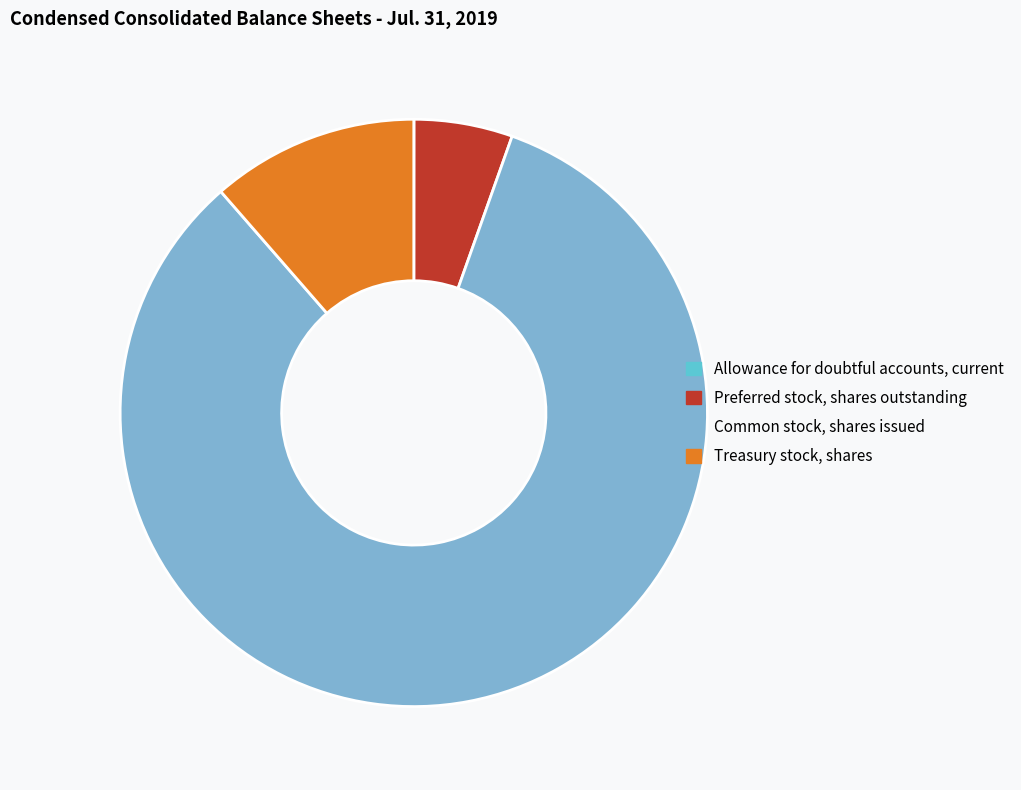

Which has a higher value, Common stock, shares issued or Treasury stock, shares?

Common stock, shares issued